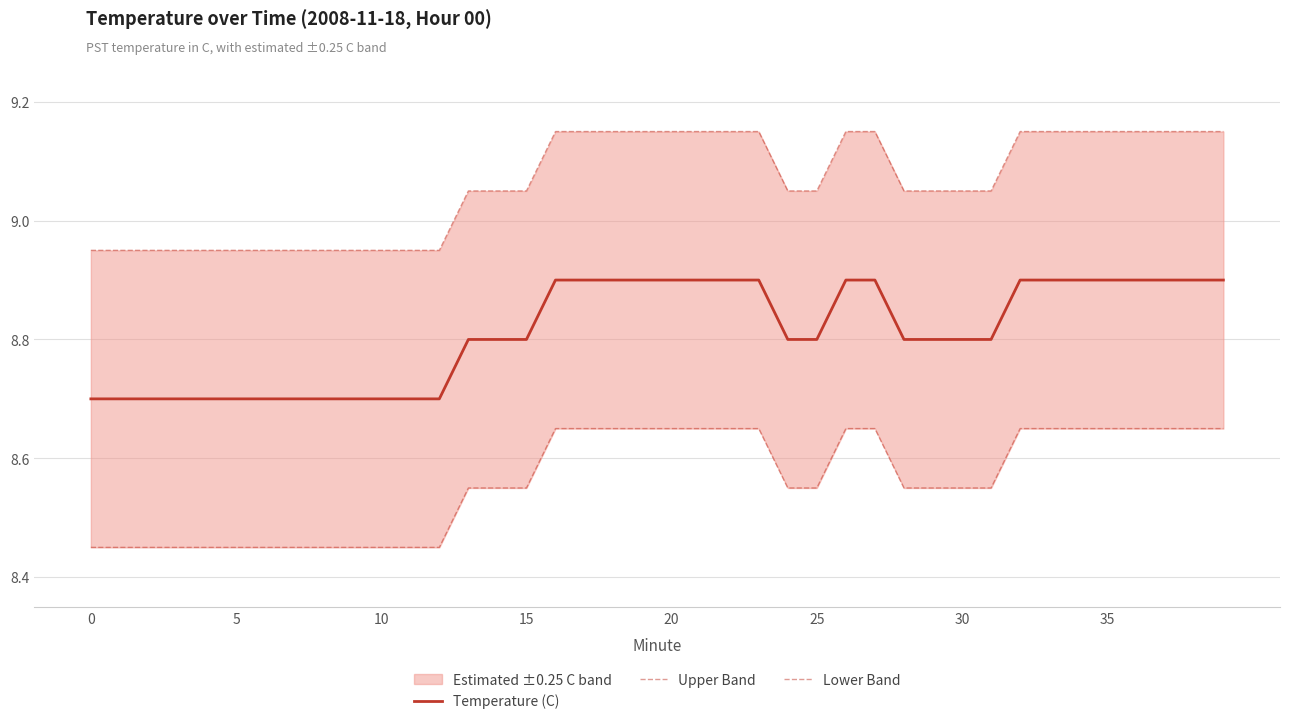

What is the maximum value for Temperature (C)?

8.9